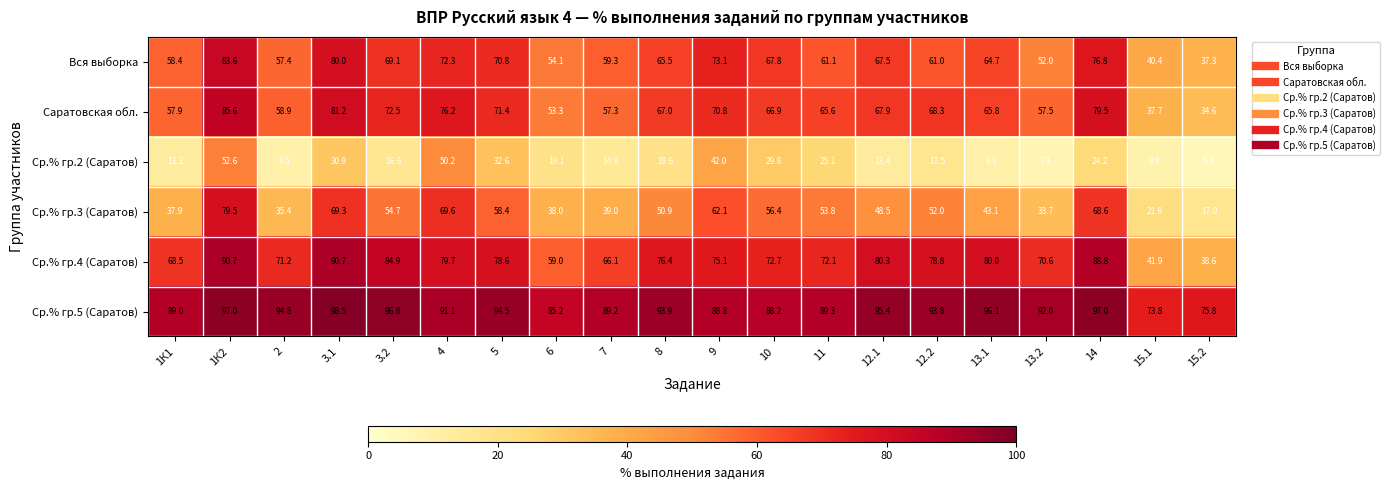

What is the average value of the Ср.% гр.2 (Саратов) series?

22.1